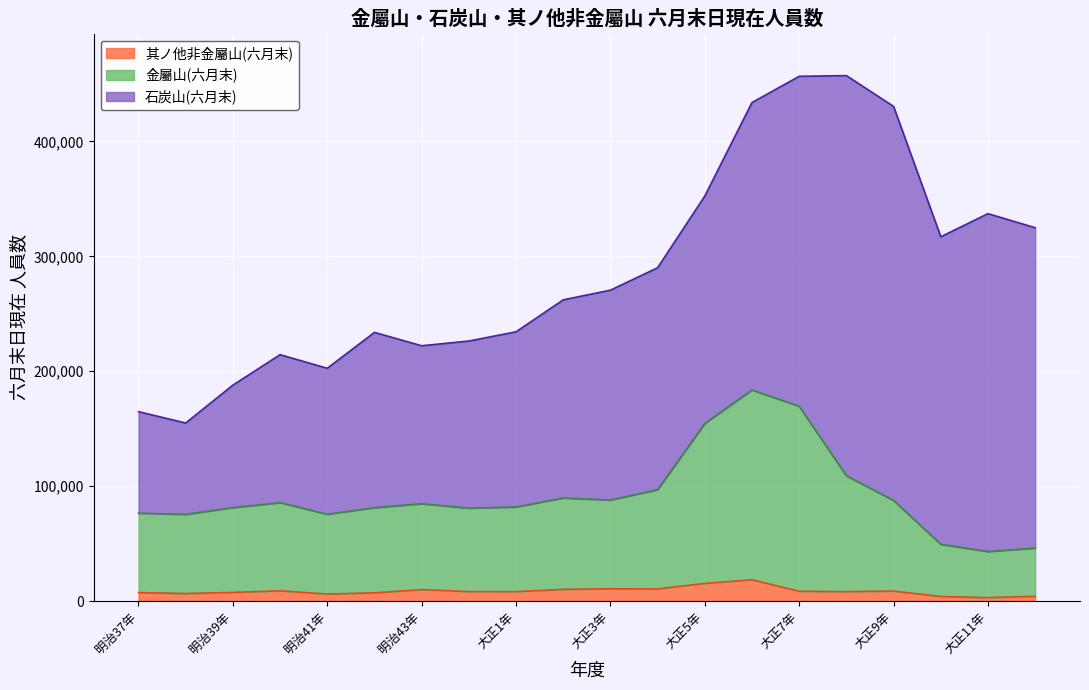

Does the chart display data point markers on the line(s)?

No